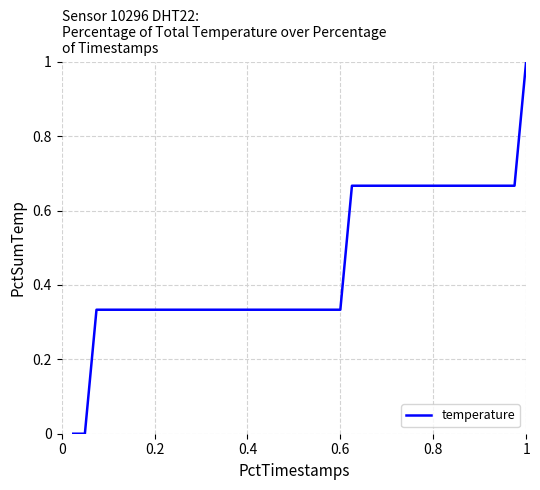

What is the difference between the maximum and minimum values?

1.0